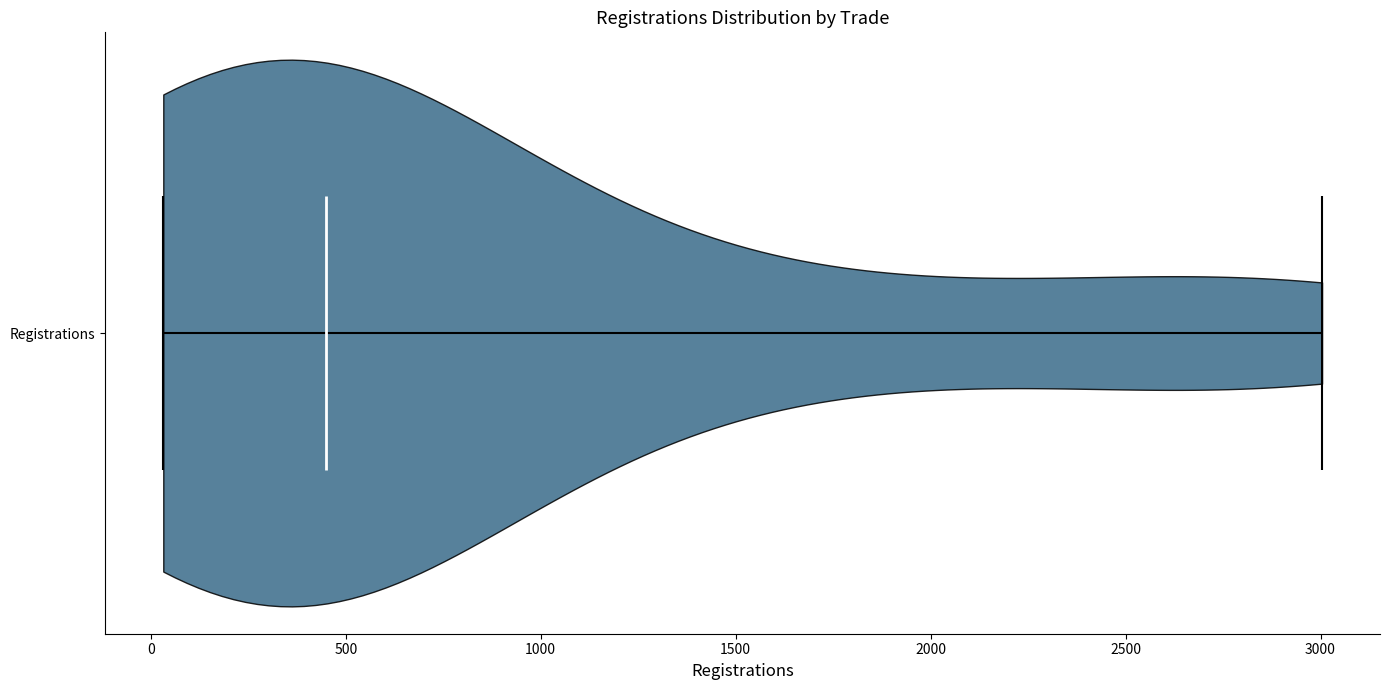

Read this violin plot against the x-axis: where its median line is, and the lowest and highest points the violin reaches. The values are not printed on the chart, so give them approximately, as read against the axis.

median line 450, lowest point 50, highest point 3000